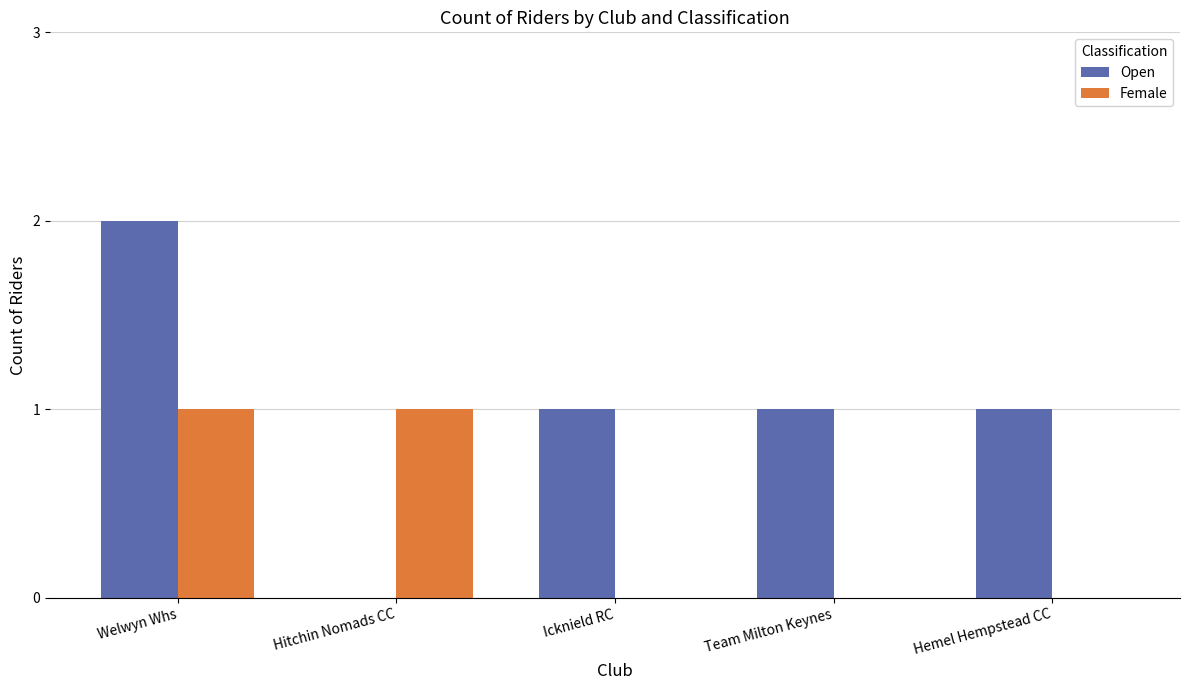

Is it true that Female equals 2 at Hitchin Nomads CC?

False